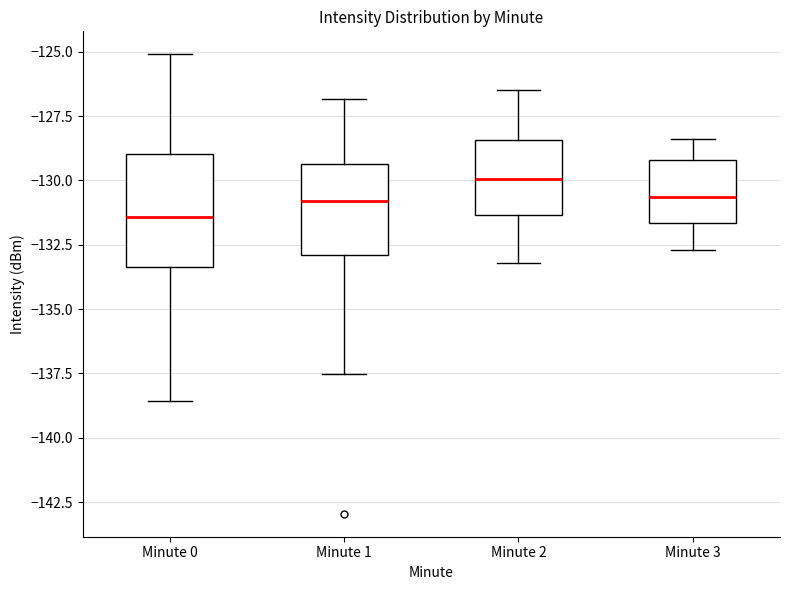

Which box is the tallest, from its lower edge to its upper edge?

Minute 0